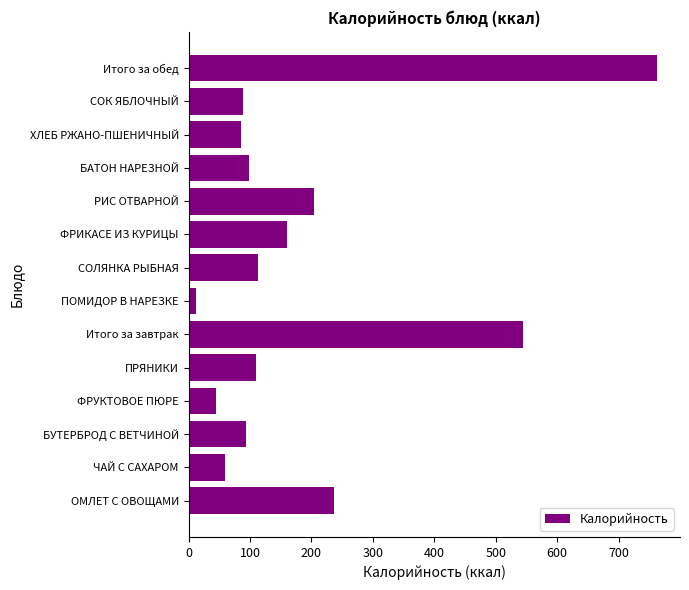

Which has a higher value, ФРИКАСЕ ИЗ КУРИЦЫ or РИС ОТВАРНОЙ?

РИС ОТВАРНОЙ